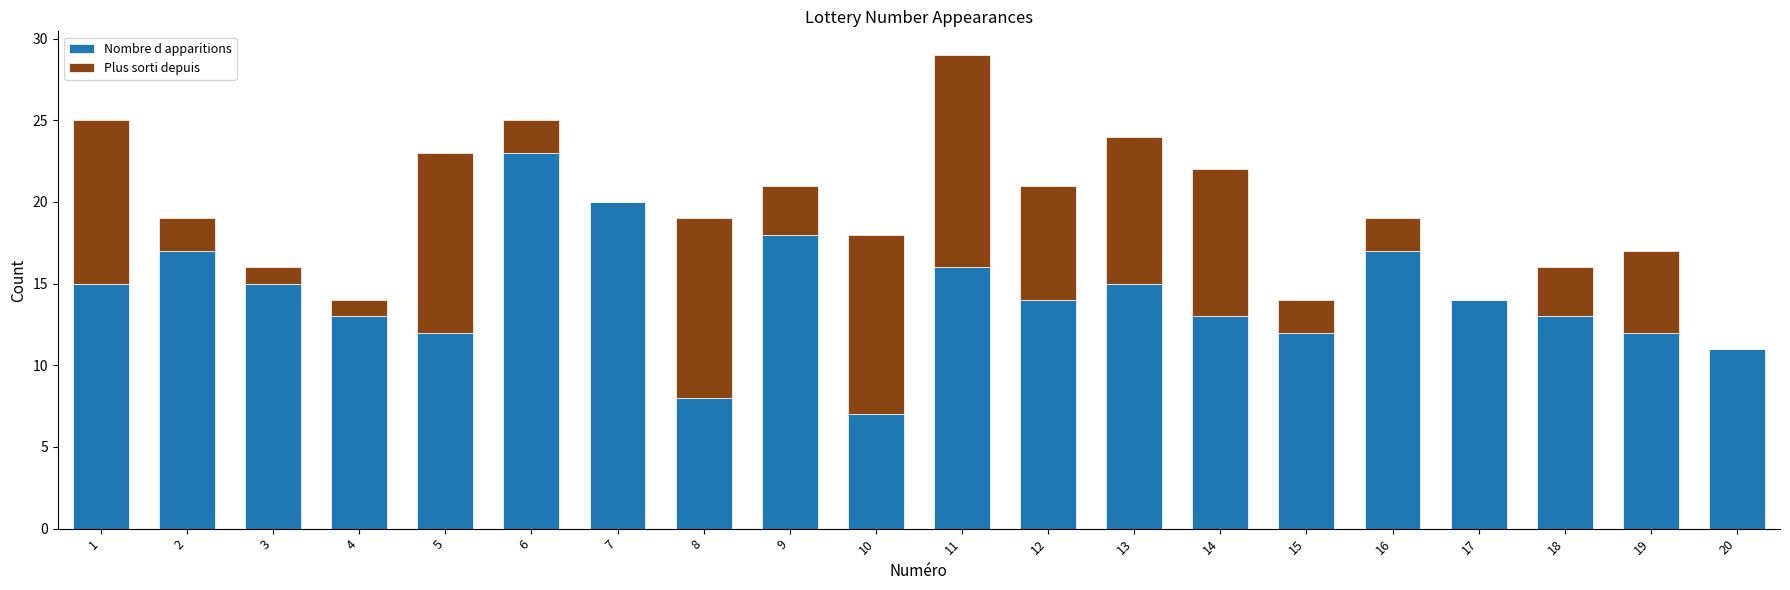

Count the number of categories in the chart.

20